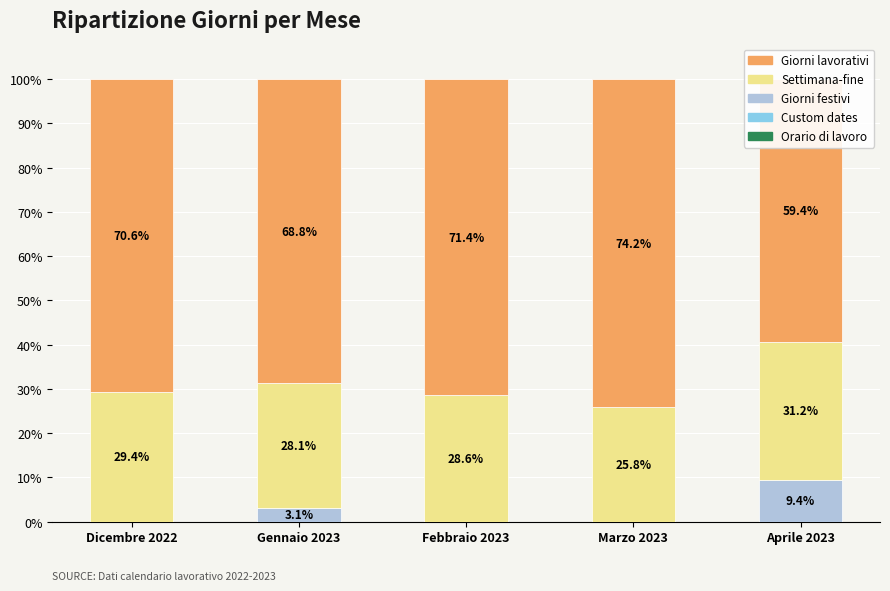

What is the difference between the maximum and minimum values in the Giorni lavorativi series?

14.8